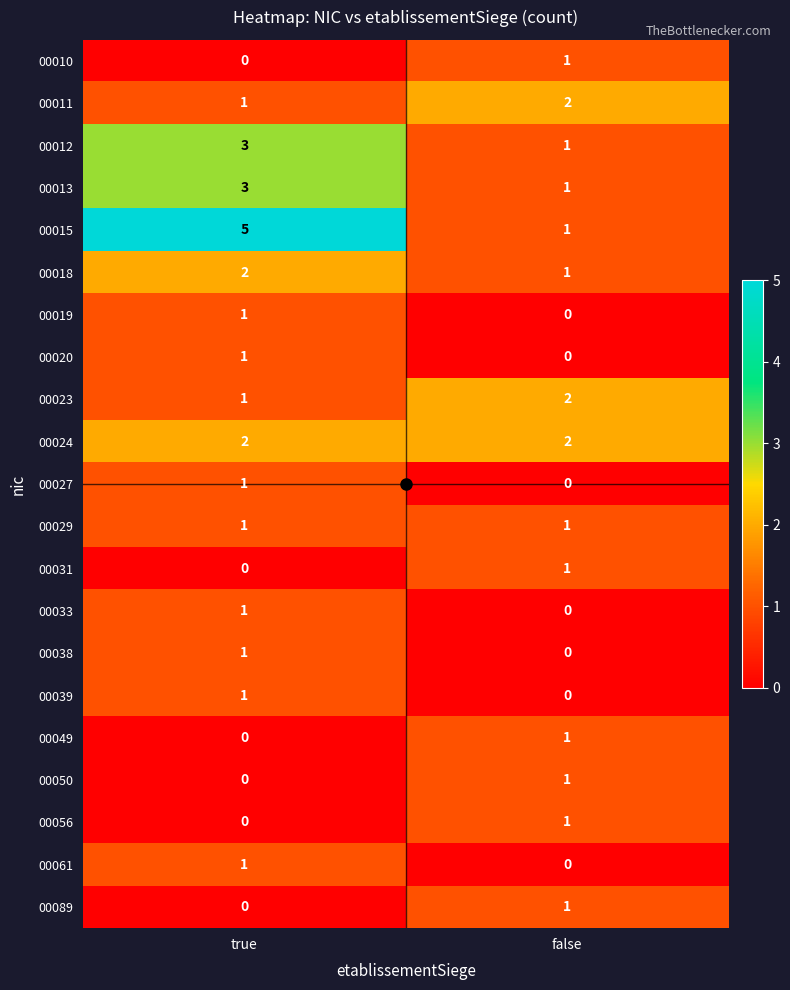

At which label is 00011 closest to 1?

true